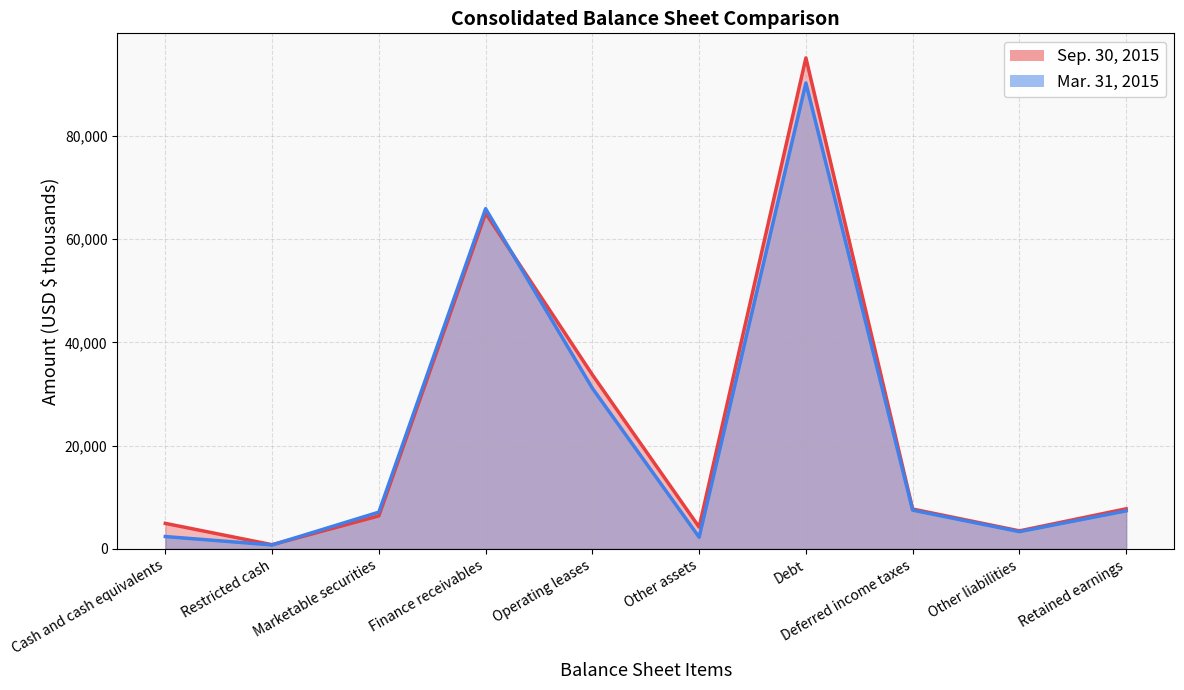

Where does the Sep. 30, 2015 series first go above 7733?

Finance receivables